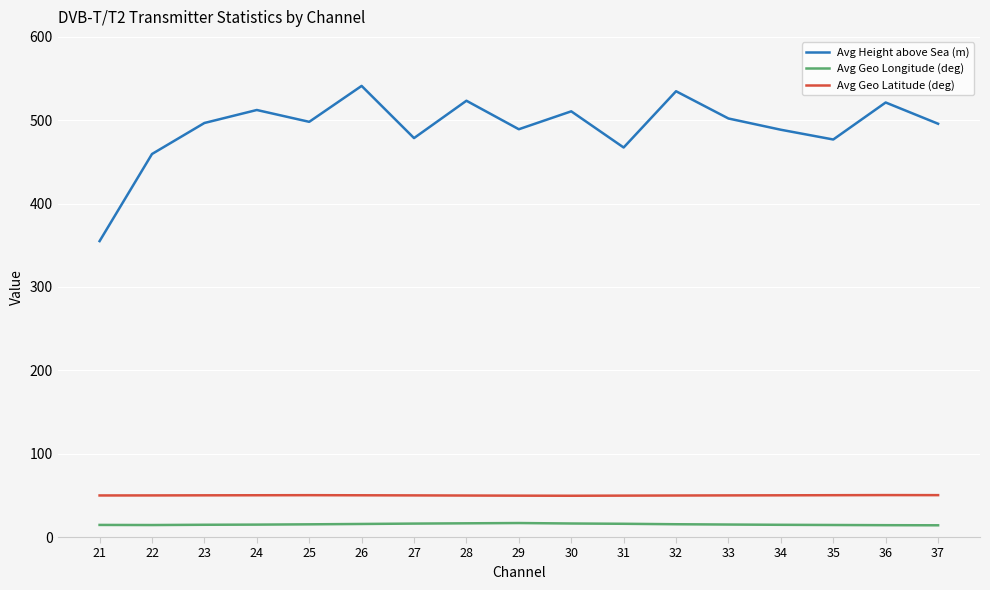

What is the maximum value for Avg Geo Longitude (deg)?

16.8